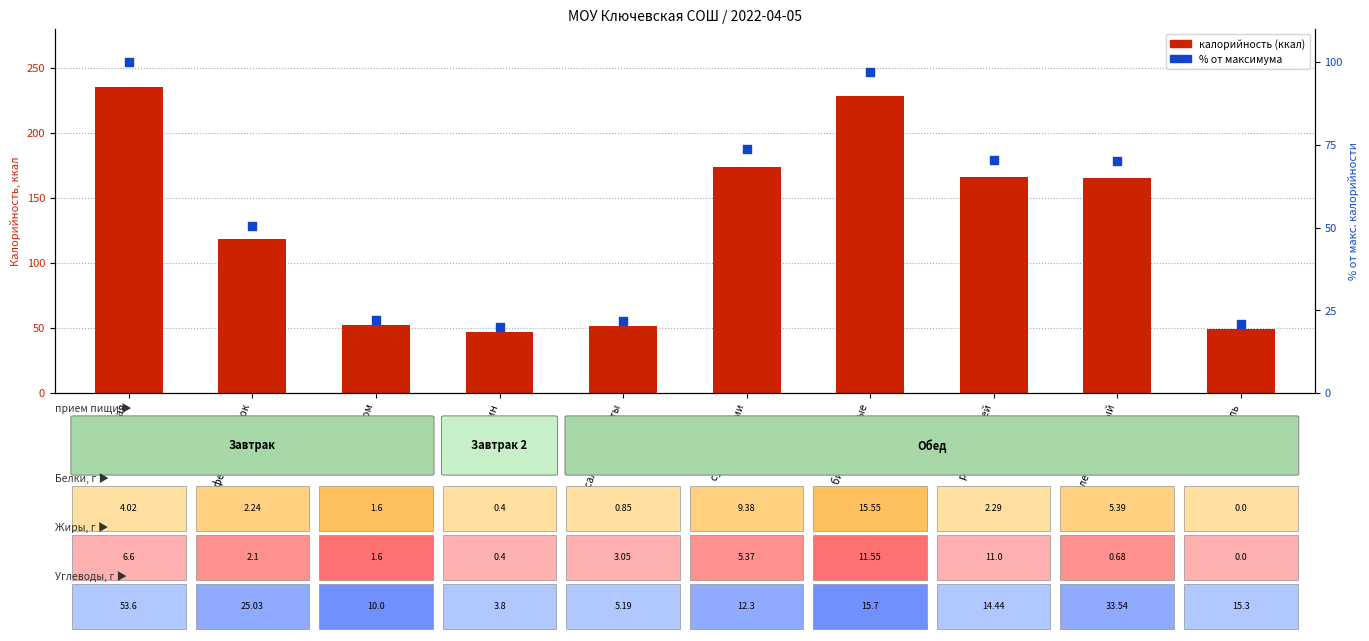

Which series has the largest total across all categories?

калорийность (ккал)